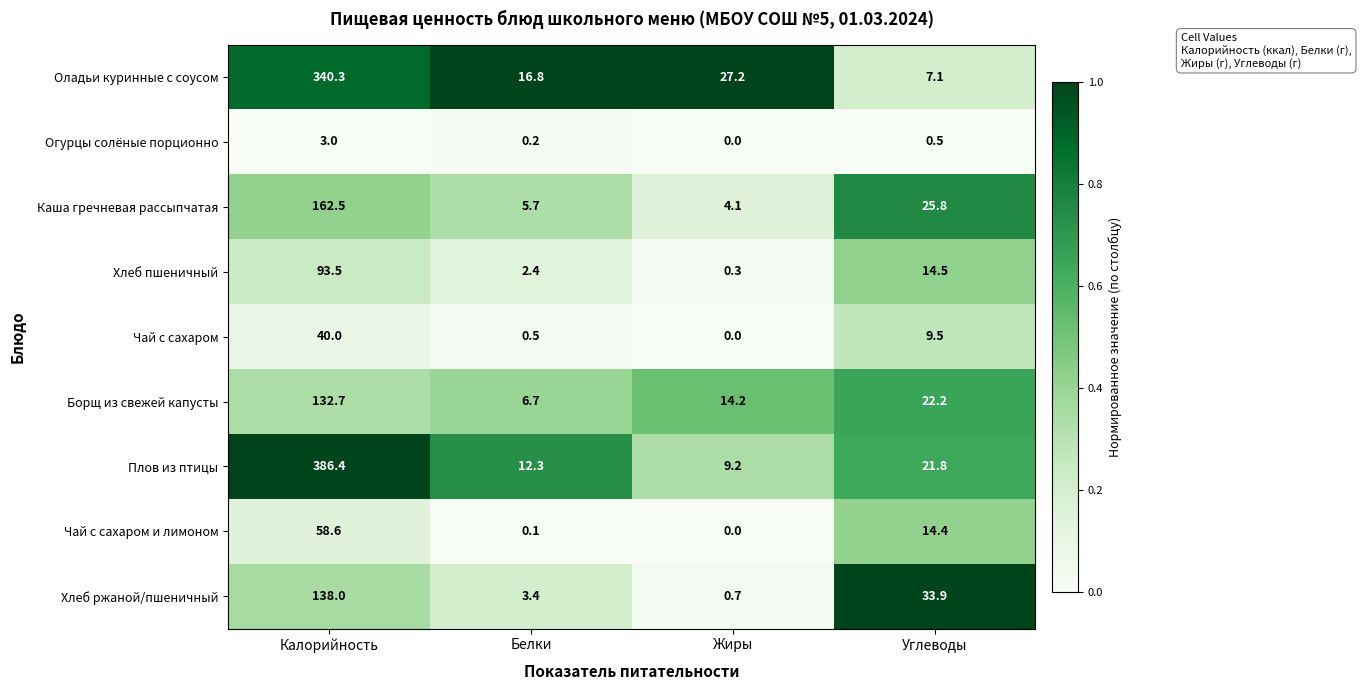

Where is Чай с сахаром и лимоном nearest to the value 29?

Углеводы